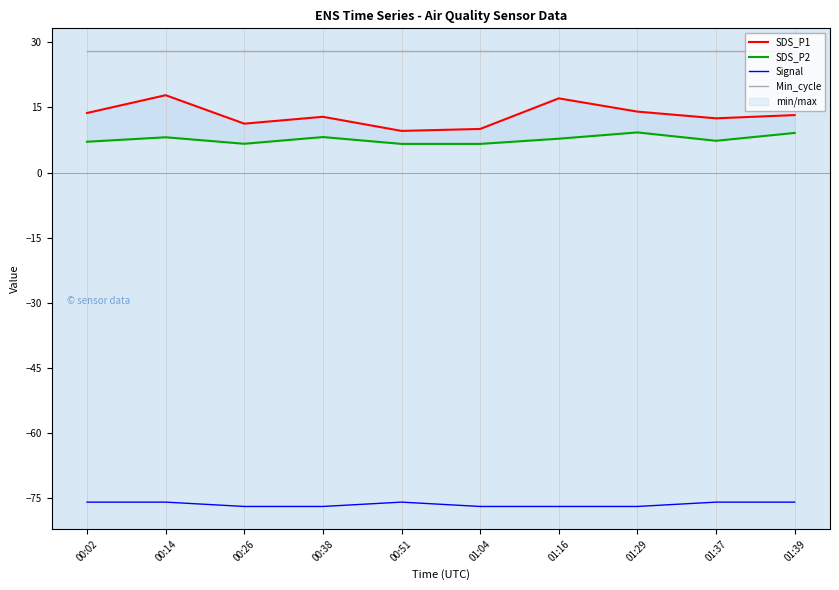

What is the difference between the maximum and second lowest values in the SDS_P1 series?

7.8